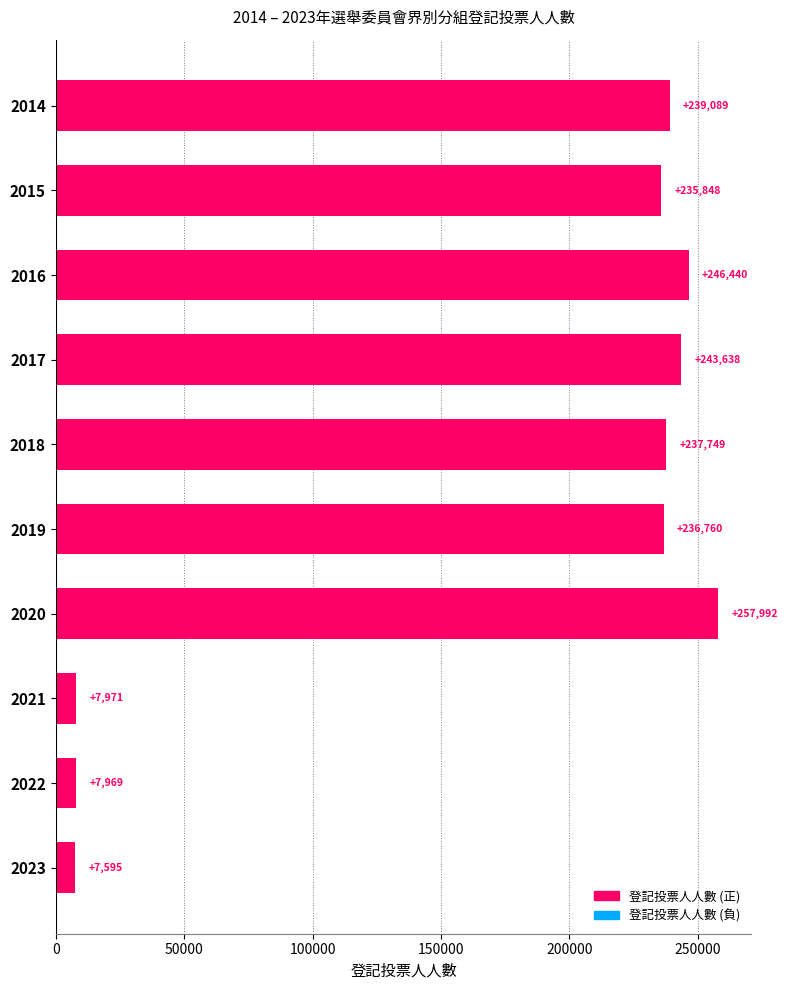

Reading top to bottom, list all the values displayed in this chart.

2014=239089	2015=235848	2016=246440	2017=243638	2018=237749	2019=236760	2020=257992	2021=7971	2022=7969	2023=7595